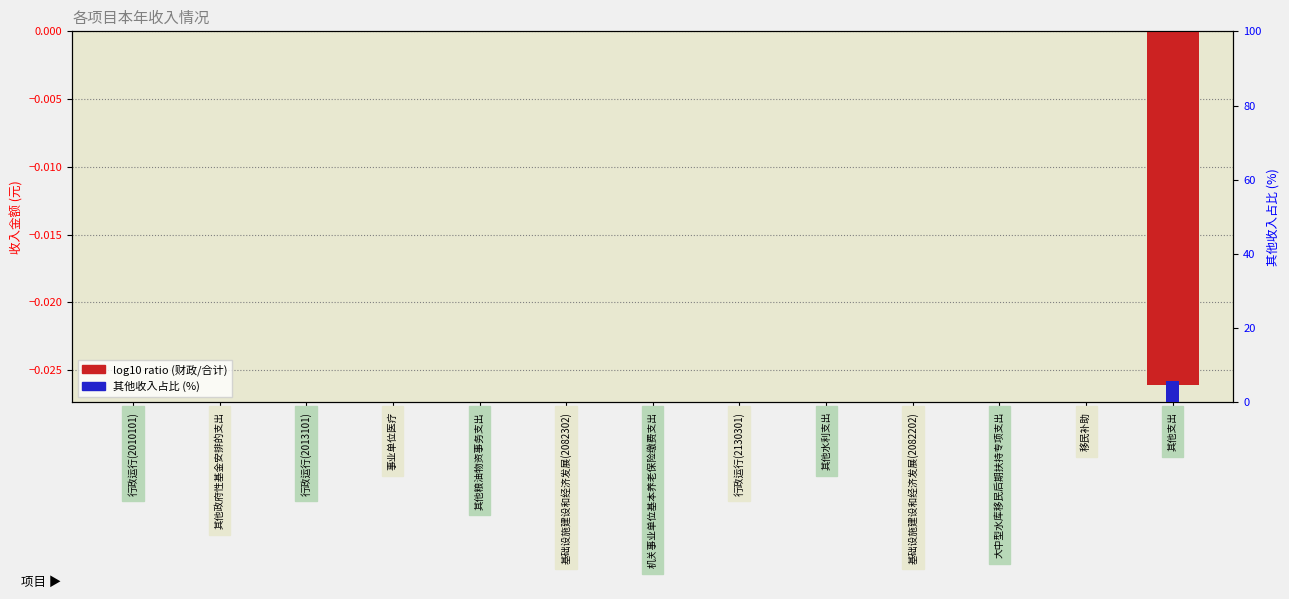

What is the maximum value for 其他收入占比 (%)?

5.8